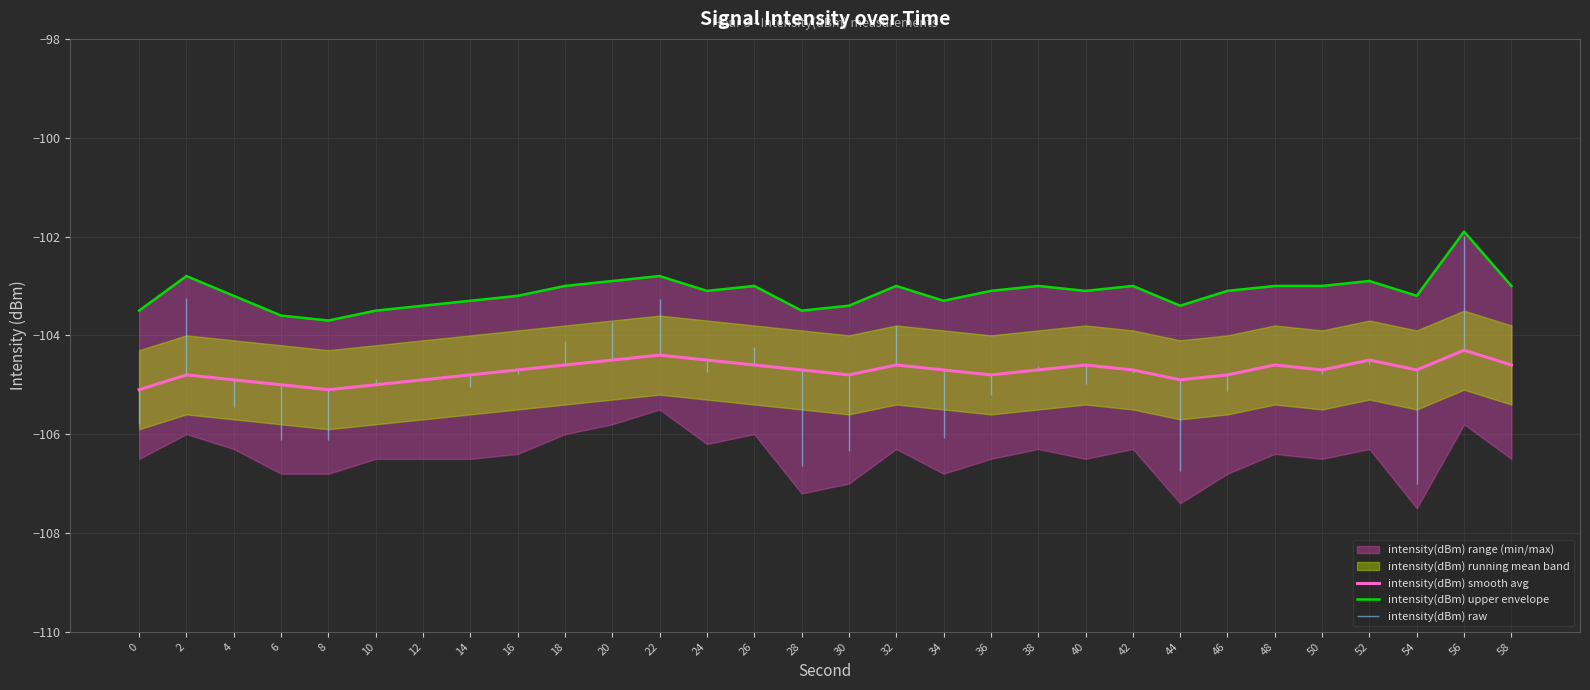

Which series changed the most between 26 and 52?

intensity(dBm) smooth avg